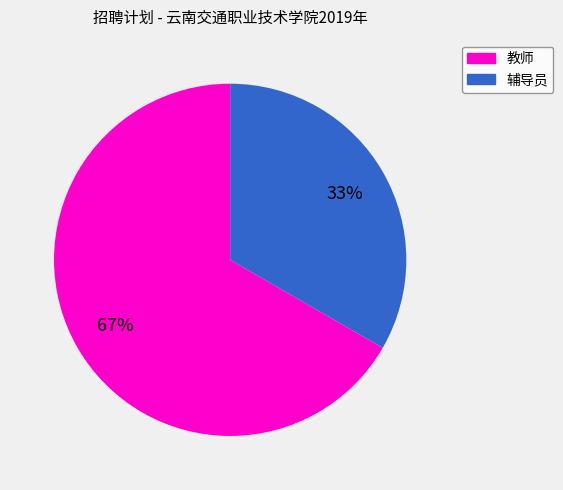

To the nearest percent, what is the average slice percentage?

50%